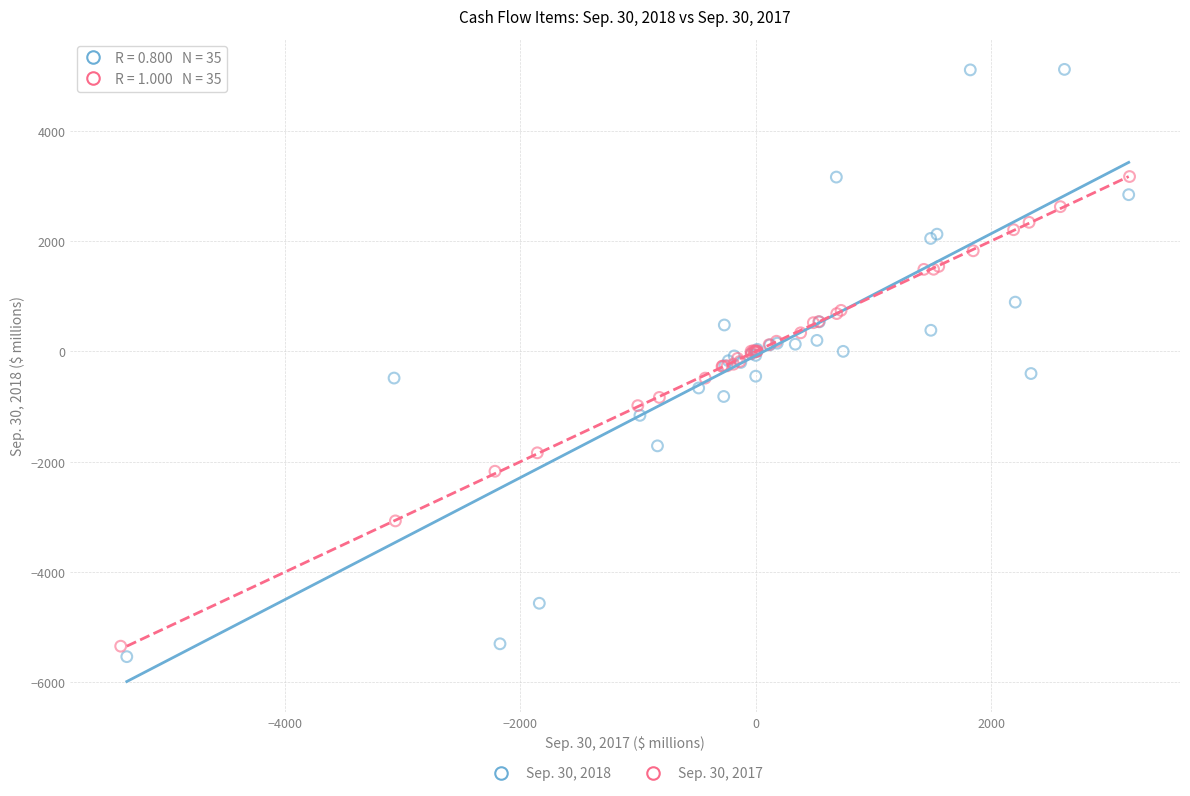

Which series has the widest spread of Y values?

Sep. 30, 2018